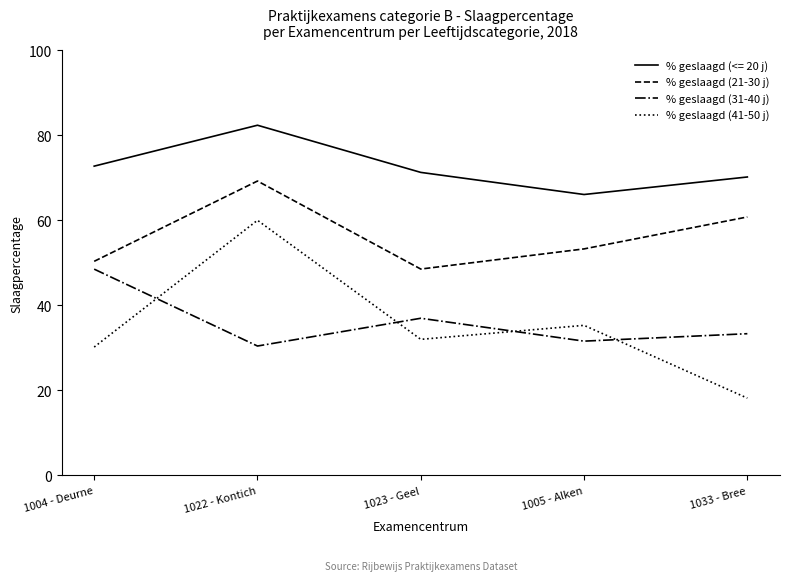

What are all the series names shown in the legend?

% geslaagd (<= 20 j), % geslaagd (21-30 j), % geslaagd (31-40 j), % geslaagd (41-50 j)